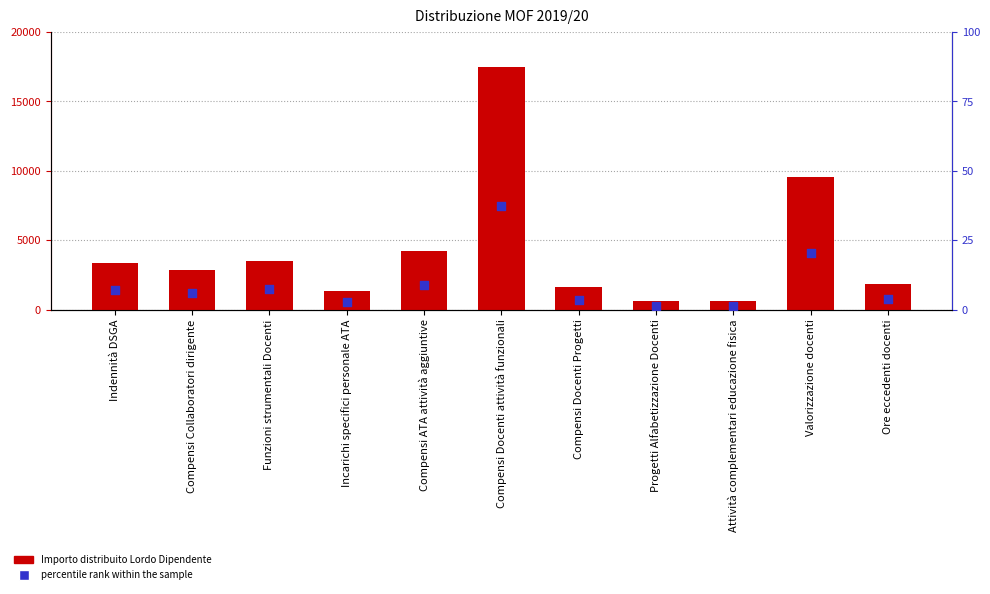

Is the value of percentile rank within the sample at Compensi Collaboratori dirigente greater than the value of Importo distribuito Lordo Dipendente at Compensi Collaboratori dirigente?

No